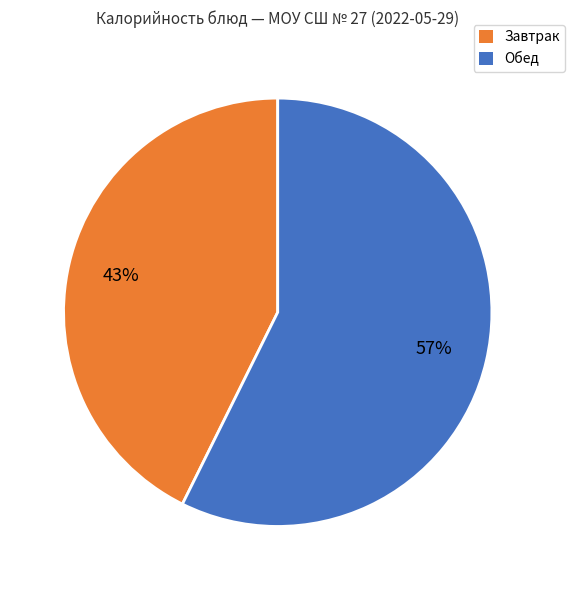

Which category has the smallest portion of the pie?

Завтрак